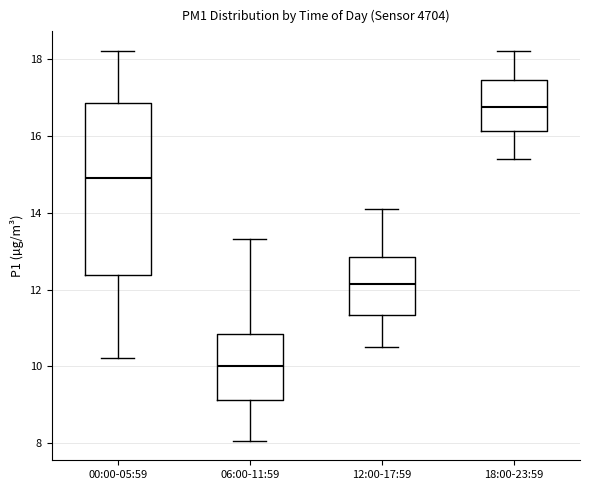

Which box has the lowest median line?

06:00-11:59